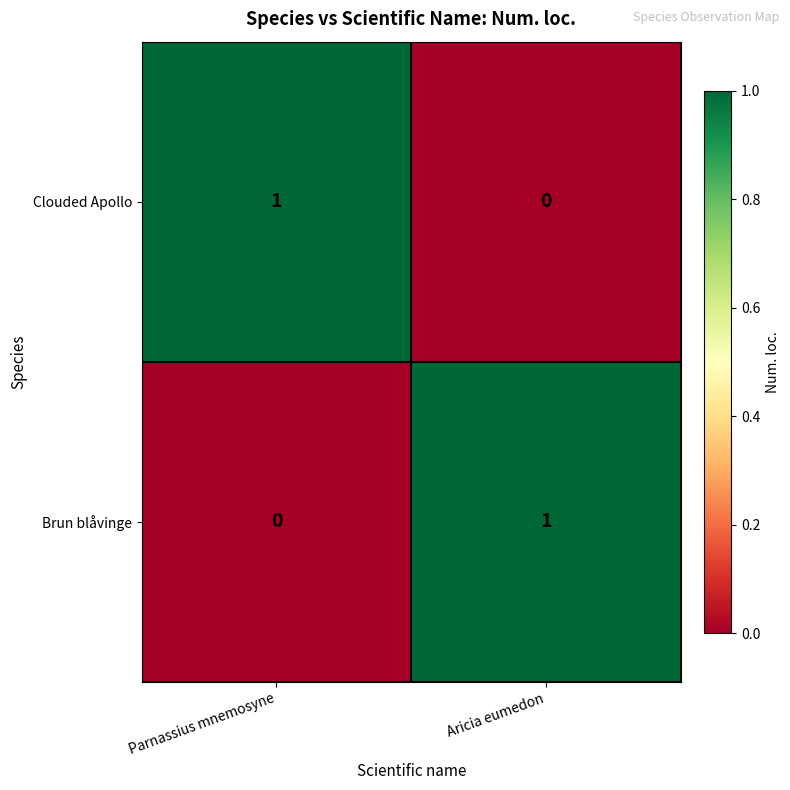

Reading left to right, list all the values displayed in this chart.

Clouded Apollo: Parnassius mnemosyne=1	Aricia eumedon=0
Brun blåvinge: Parnassius mnemosyne=0	Aricia eumedon=1